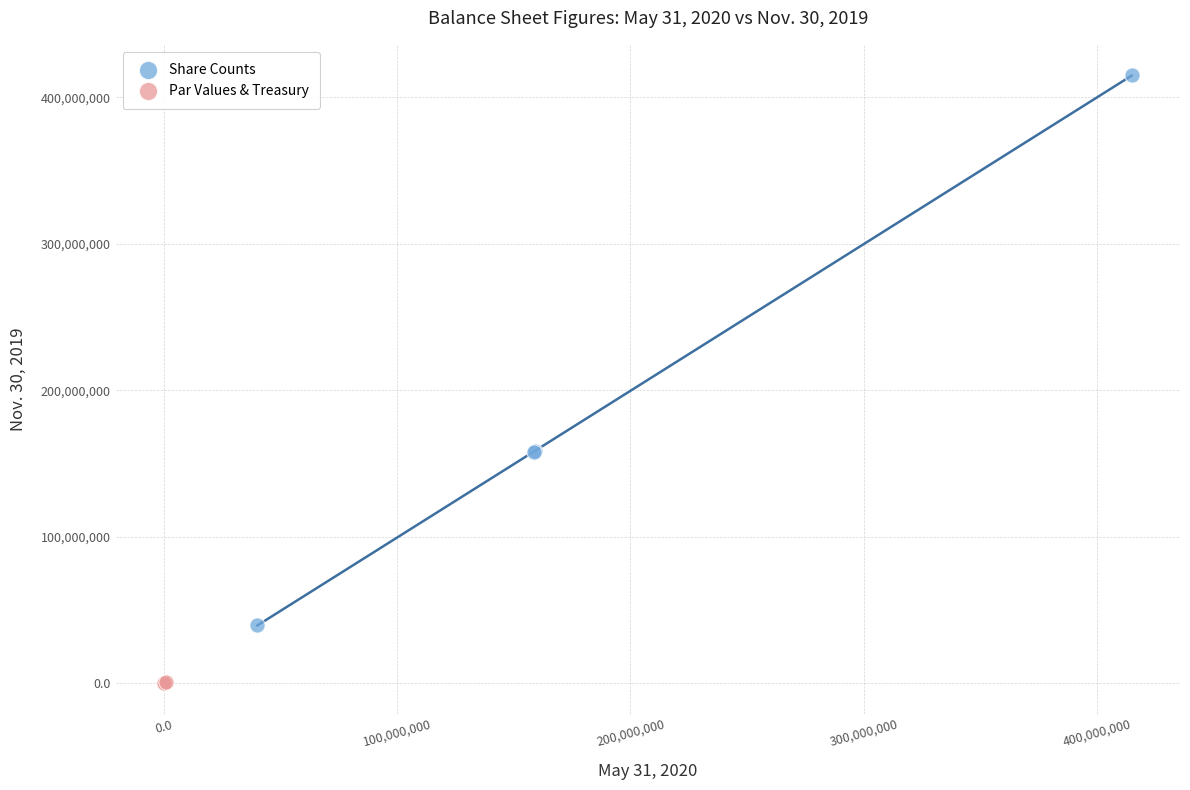

Which series reaches the minimum Y coordinate?

Par Values & Treasury